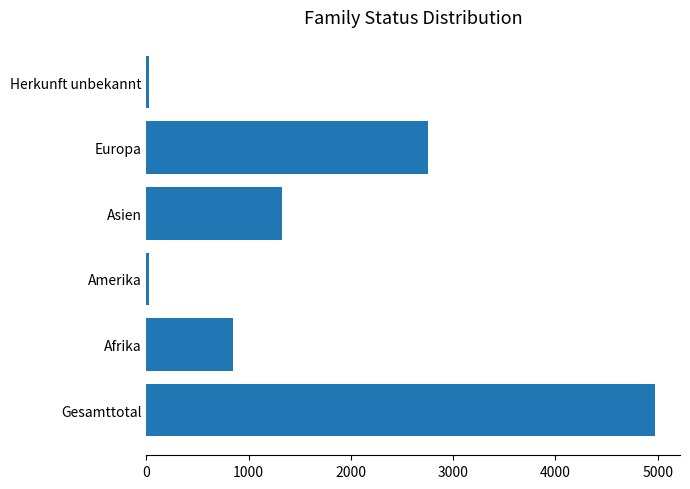

The value at Gesamttotal is 4970. True or false?

True